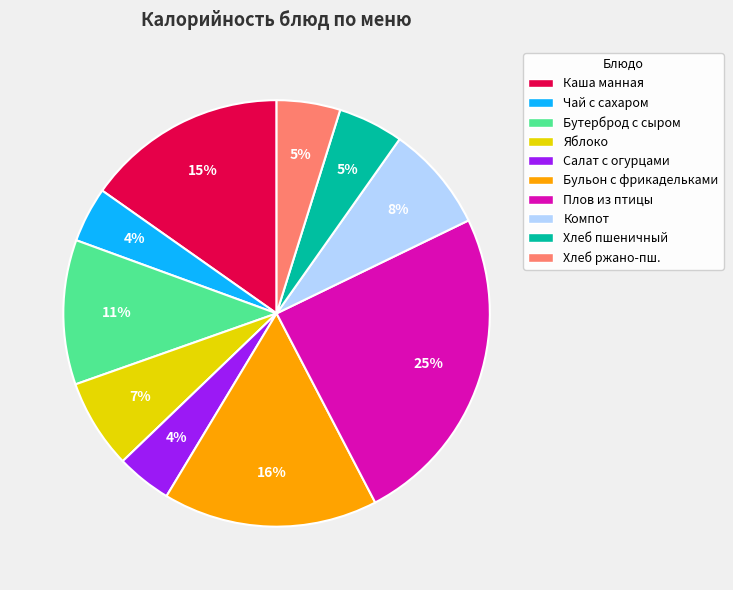

To the nearest percent, what is the average slice percentage?

10%